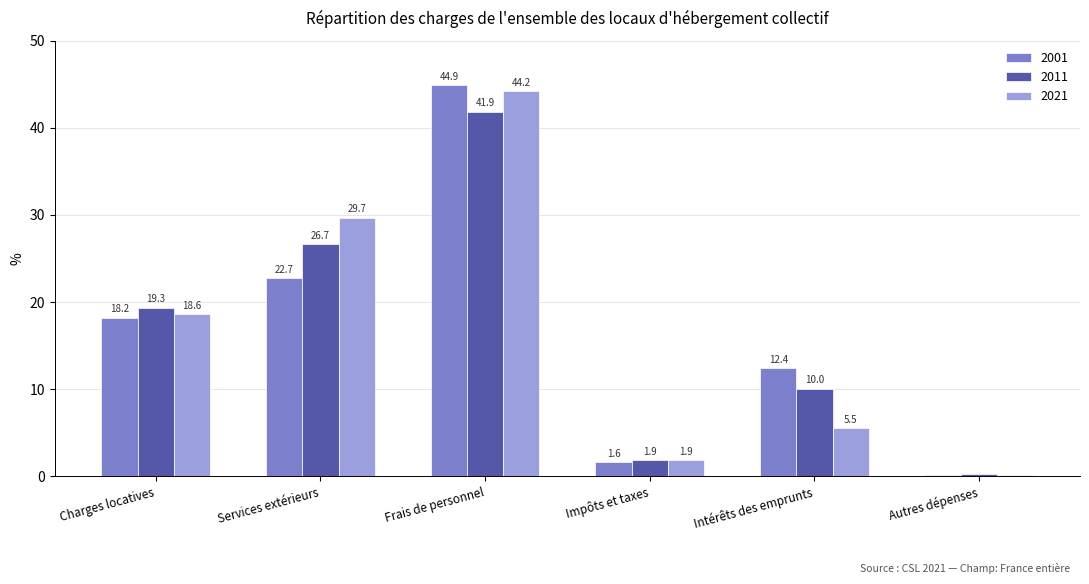

Is it true that 2001 equals 4.3 at Charges locatives?

False